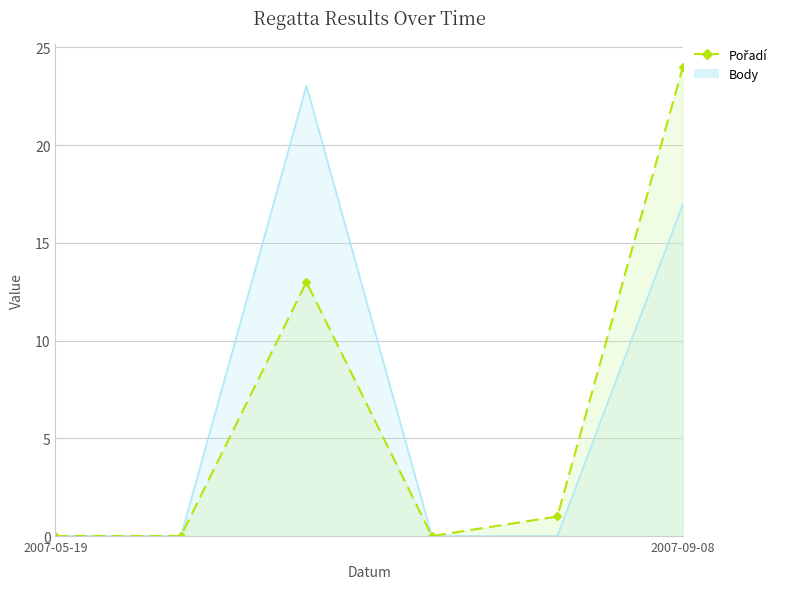

At which label does Body reach its peak?

2007-06-23